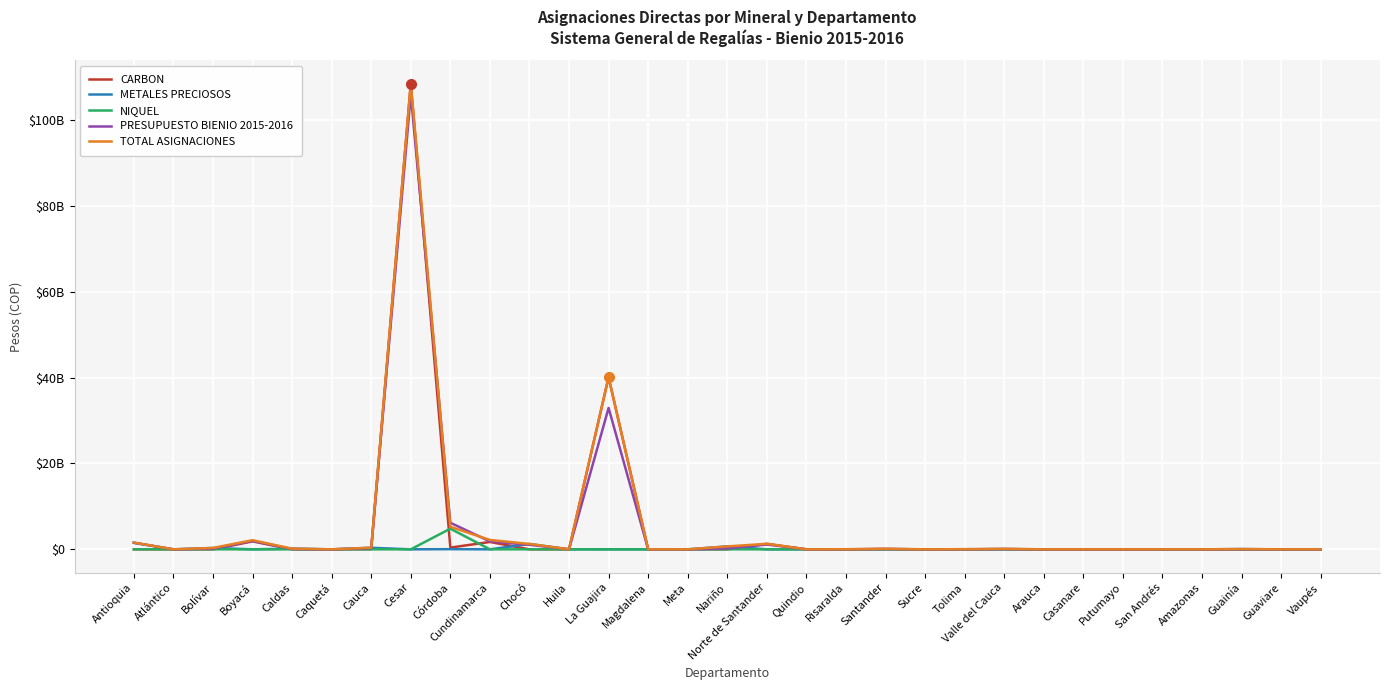

True or false: CARBON has more than 2 points higher than both neighbors.

True